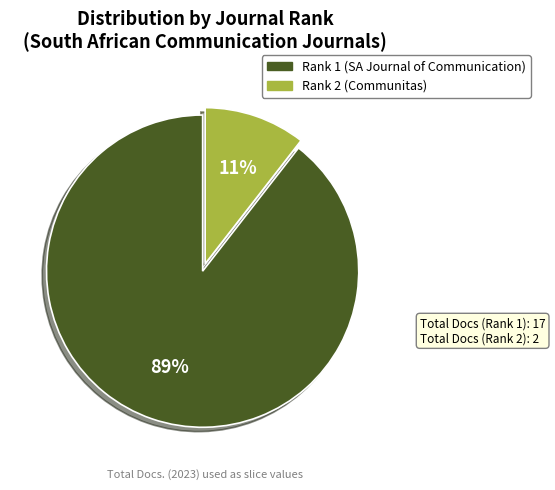

To the nearest percent, what is the average slice percentage?

50%